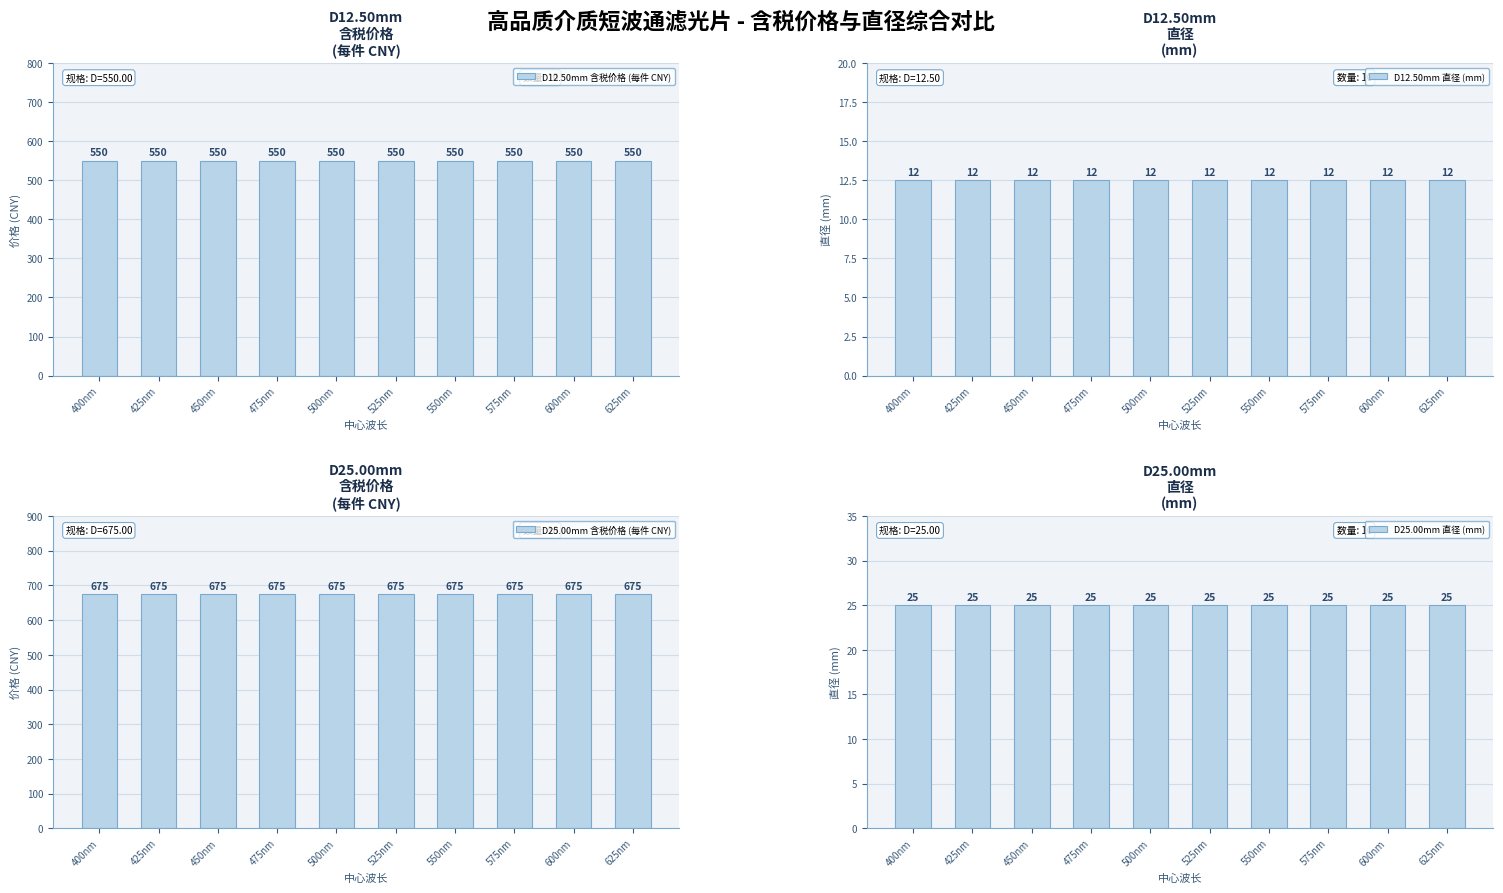

At which category does the chart reach its minimum across all series?

400nm